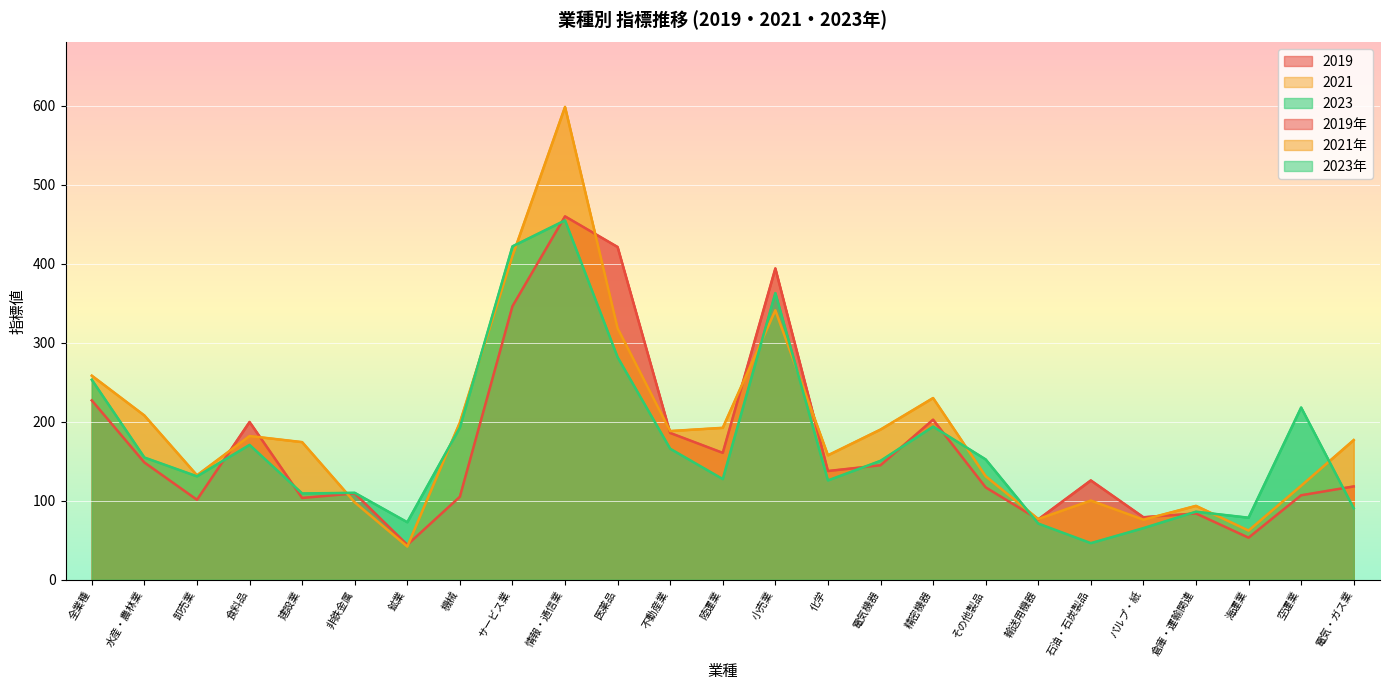

What is the lowest value of the 2023 series?

46.2